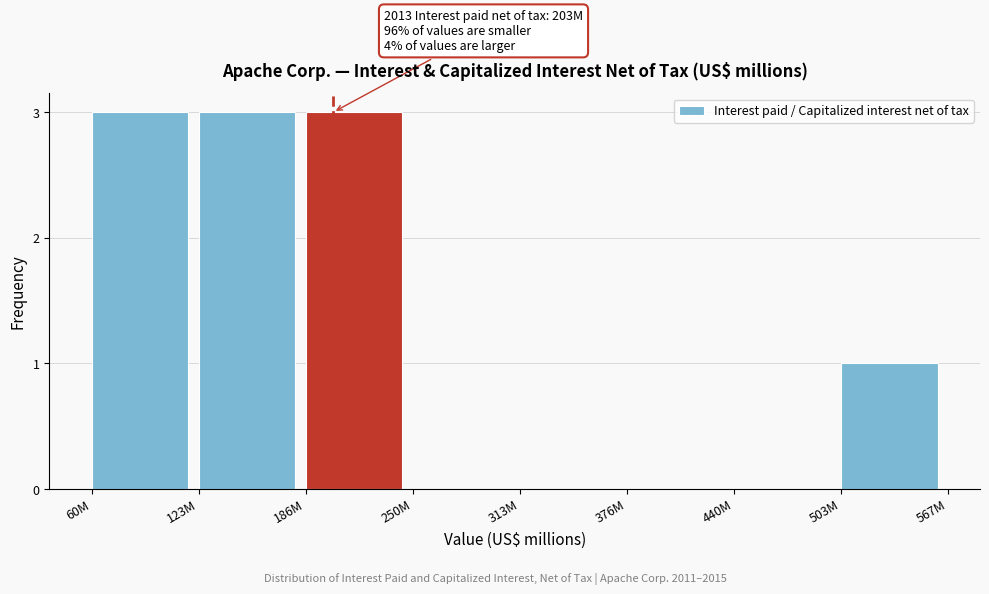

Reading left to right, list all the values displayed in this chart.

60M=3	123M=3	186M=3	250M=0	313M=0	376M=0	440M=0	503M=1